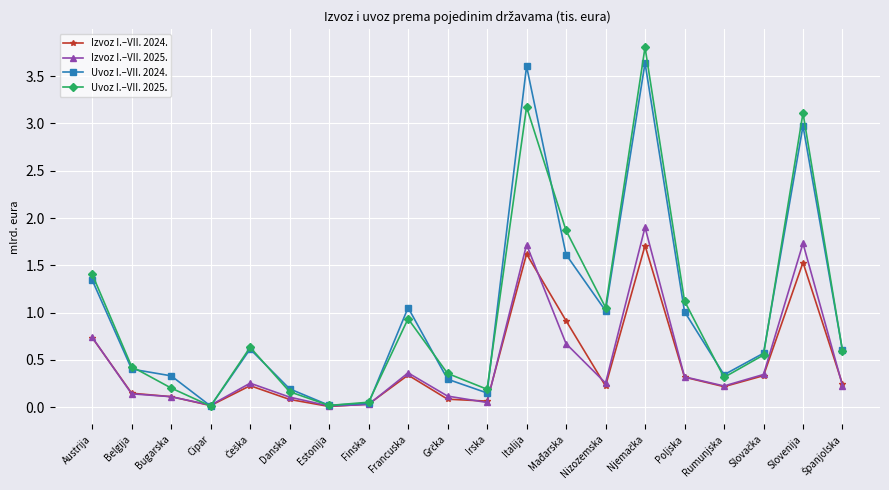

Is the value of Uvoz I.–VII. 2024. at Mađarska greater than the value of Izvoz I.–VII. 2024. at Finska?

Yes